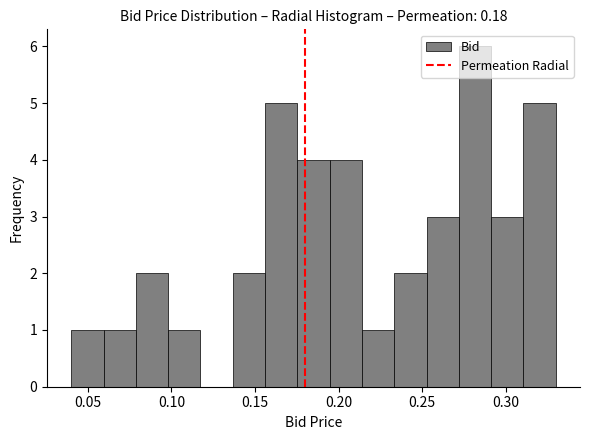

Around what value on the x-axis is the tallest bar? Give the approximate position of its centre, as read against the axis.

0.280